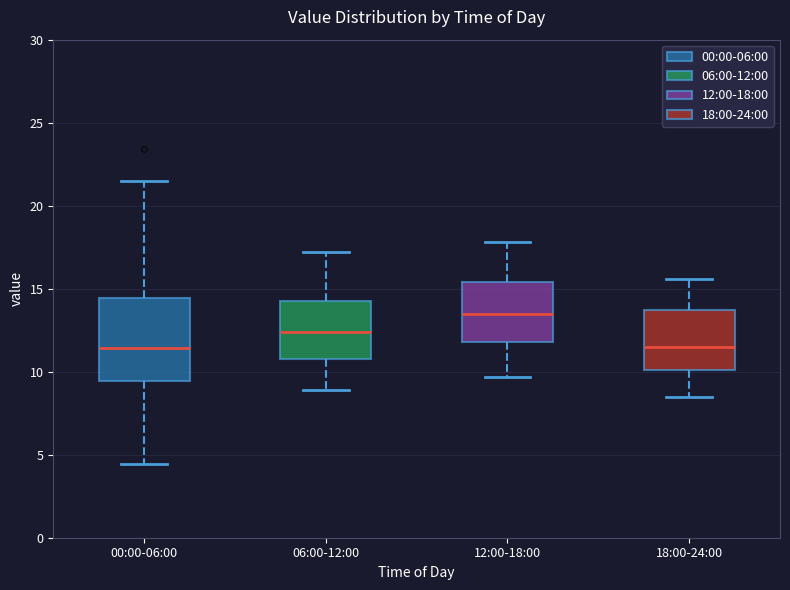

Where is the upper edge of the box for 06:00-12:00 on the y-axis? The values are not printed on the chart, so give them approximately, as read against the axis.

14.5